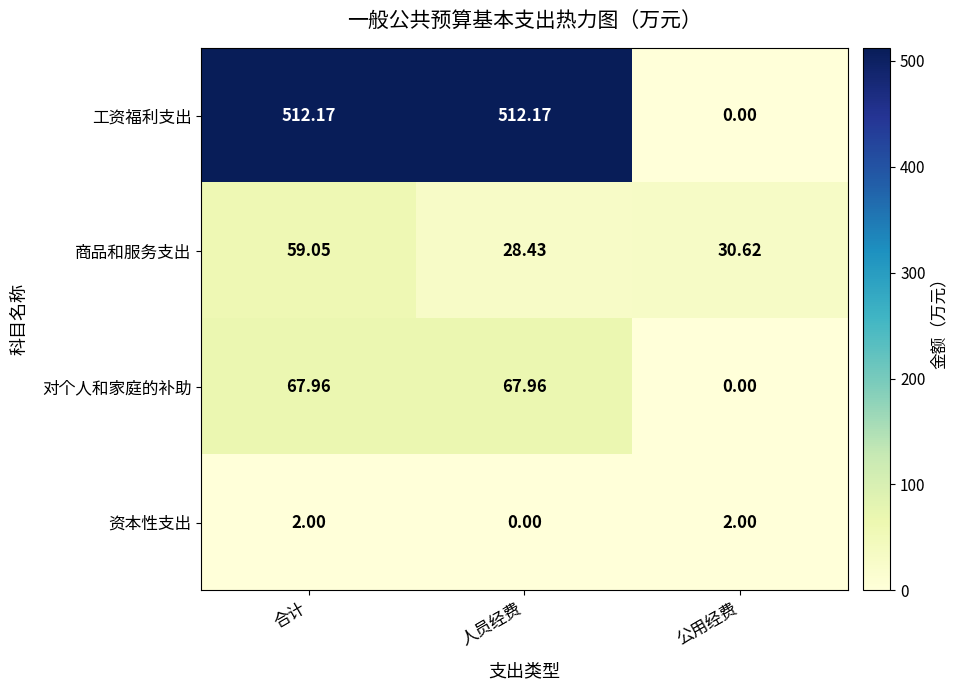

Is the value of 资本性支出 at 合计 greater than the value of 工资福利支出 at 公用经费?

Yes